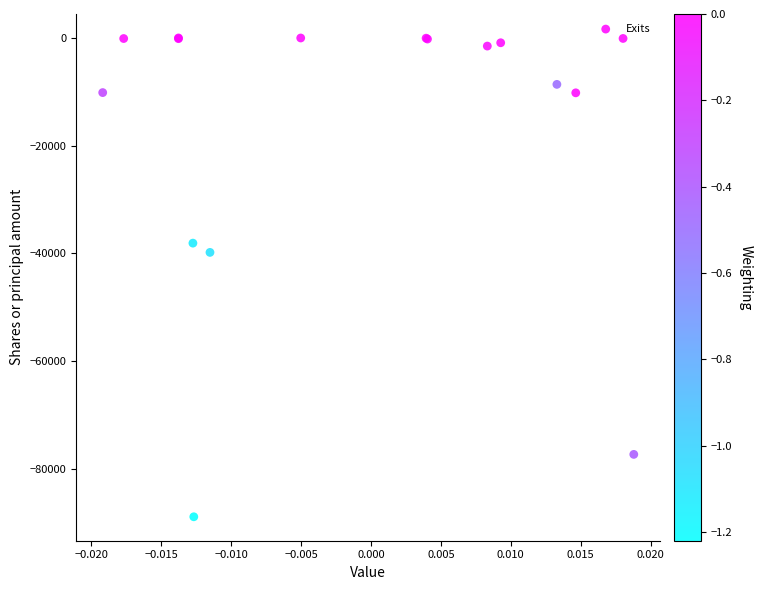

What Y value in the scatter plot is closest to -44473?

-39835